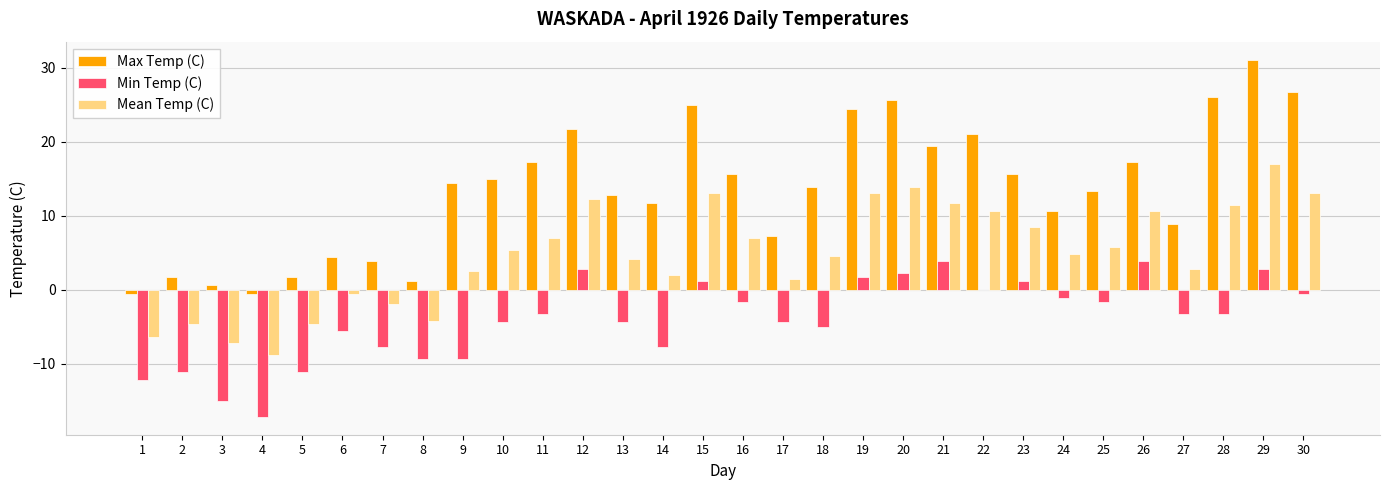

Reading left to right, list all the values displayed in this chart.

Max Temp (C): 1=-0.6	2=1.7	3=0.6	4=-0.6	5=1.7	6=4.4	7=3.9	8=1.1	9=14.4	10=15.0	11=17.2	12=21.7	13=12.8	14=11.7	15=25.0	16=15.6	17=7.2	18=13.9	19=24.4	20=25.6	21=19.4	22=21.1	23=15.6	24=10.6	25=13.3	26=17.2	27=8.9	28=26.1	29=31.1	30=26.7
Min Temp (C): 1=-12.2	2=-11.1	3=-15.0	4=-17.2	5=-11.1	6=-5.6	7=-7.8	8=-9.4	9=-9.4	10=-4.4	11=-3.3	12=2.8	13=-4.4	14=-7.8	15=1.1	16=-1.7	17=-4.4	18=-5.0	19=1.7	20=2.2	21=3.9	22=0.0	23=1.1	24=-1.1	25=-1.7	26=3.9	27=-3.3	28=-3.3	29=2.8	30=-0.6
Mean Temp (C): 1=-6.4	2=-4.7	3=-7.2	4=-8.9	5=-4.7	6=-0.6	7=-2.0	8=-4.2	9=2.5	10=5.3	11=7.0	12=12.3	13=4.2	14=2.0	15=13.1	16=7.0	17=1.4	18=4.5	19=13.1	20=13.9	21=11.7	22=10.6	23=8.4	24=4.8	25=5.8	26=10.6	27=2.8	28=11.4	29=17.0	30=13.1